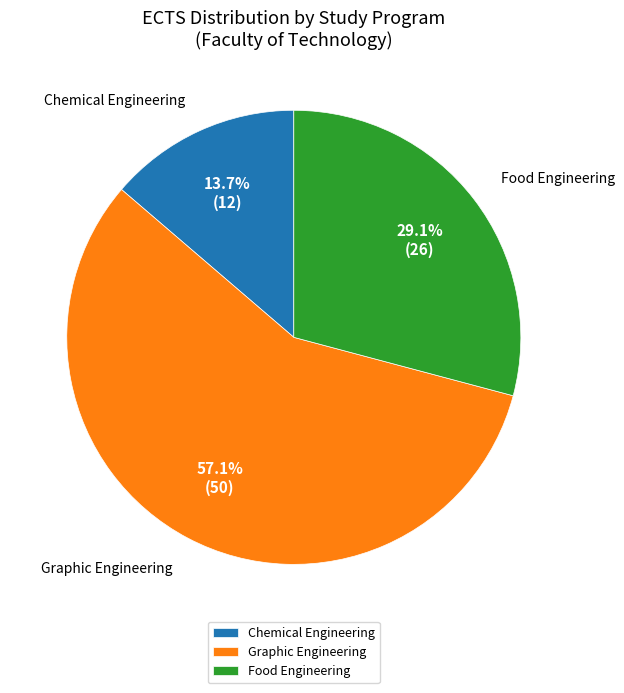

How much of the chart is everything except Food Engineering?

70.9%